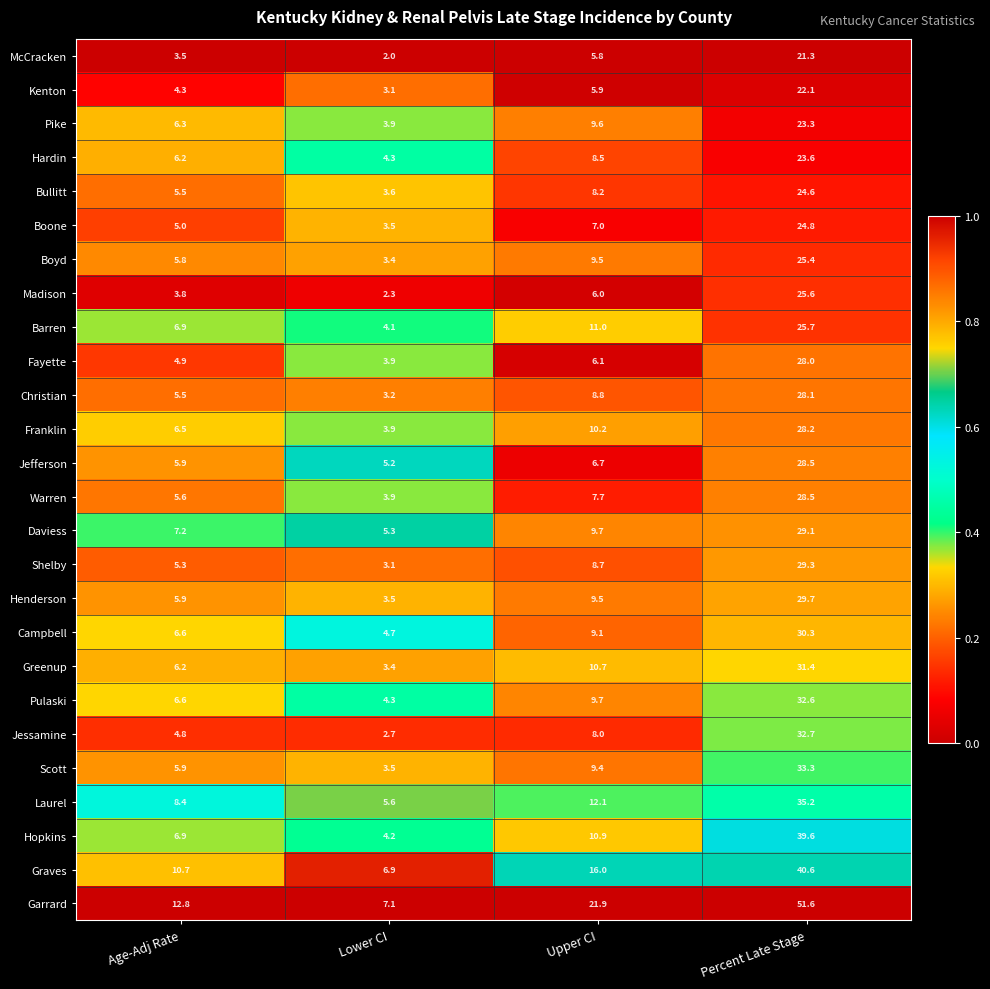

Which series changed the most between Lower CI and Percent Late Stage?

Garrard